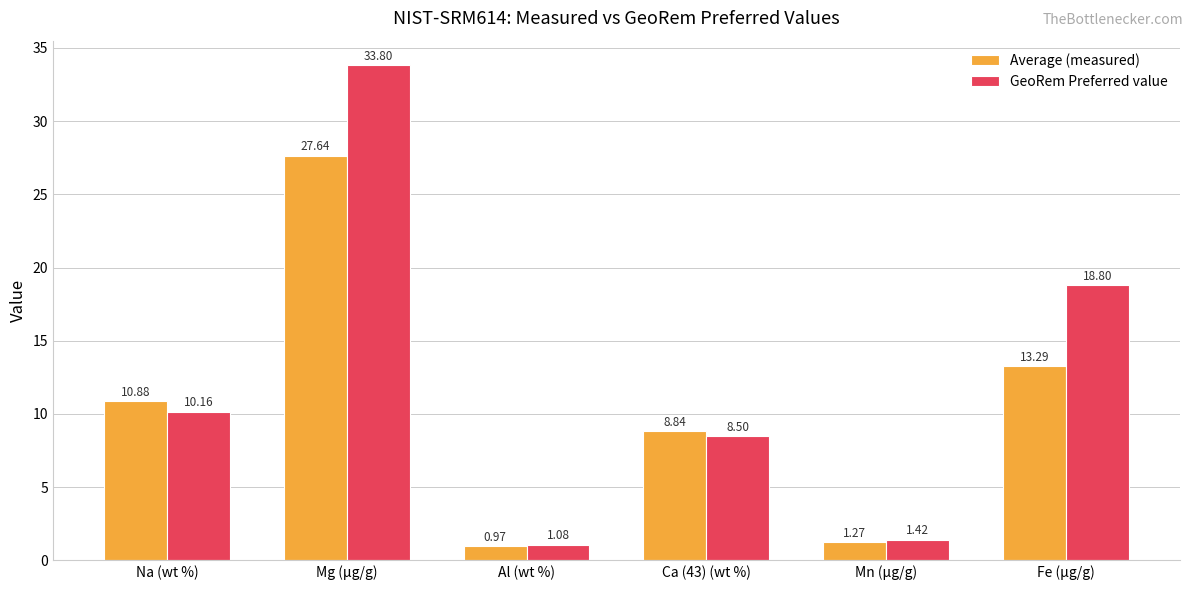

At how many categories does at least one series exceed 13?

2